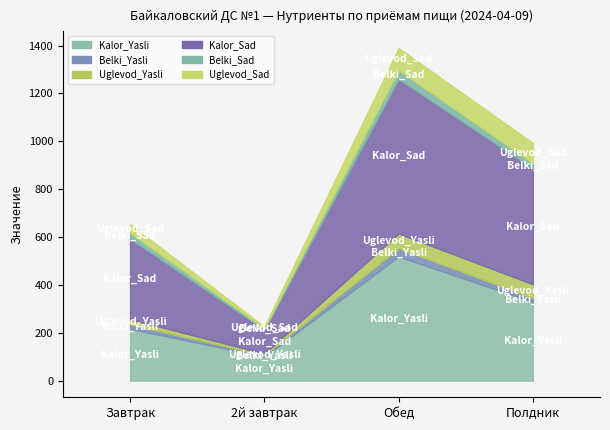

How many distinct data groups are displayed?

6